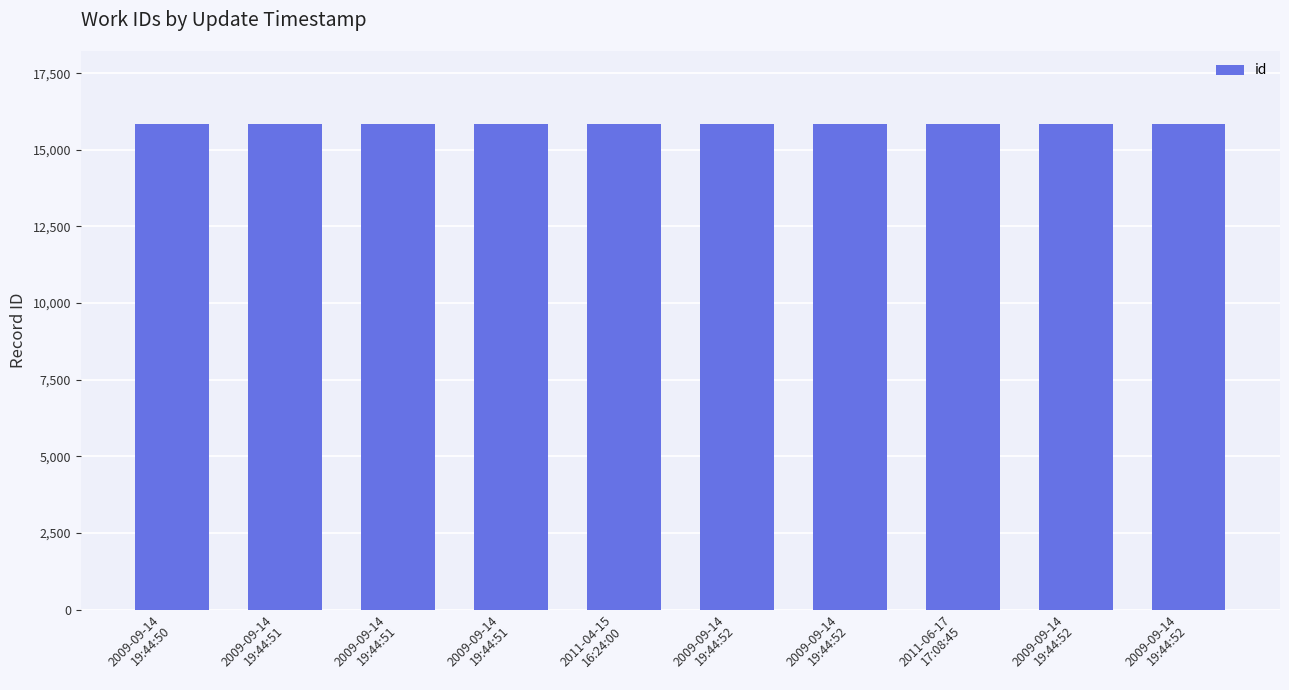

Reading left to right, transcribe all the data shown in this chart.

15839	15840	15841	15843	15844	15845	15846	15847	15848	15849